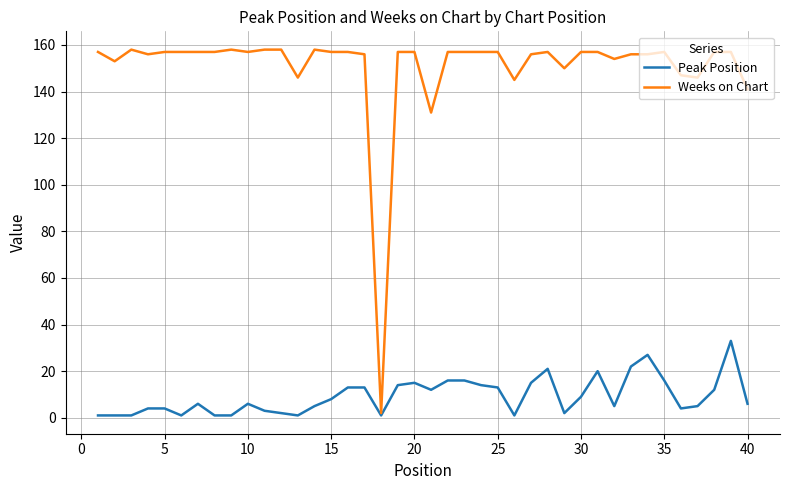

Is this an area chart (filled region under the line)?

No